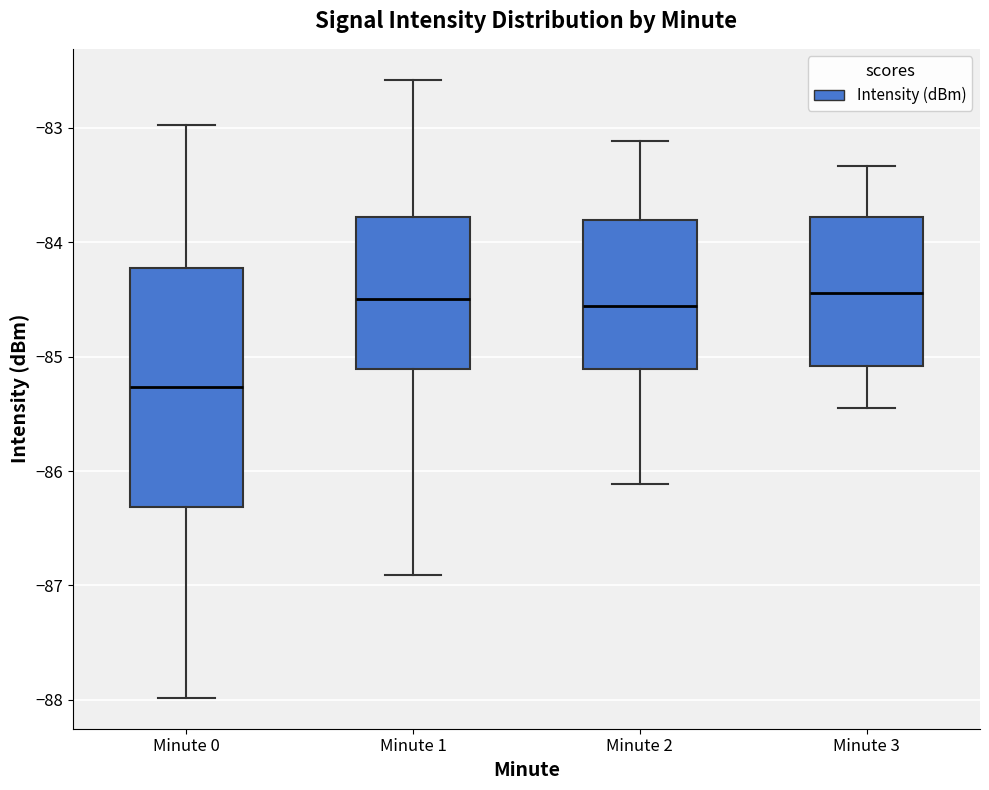

Reading left to right, transcribe this box plot: for each box, give where its median line is, the range the box spans, and where its two whiskers end, as read against the y-axis. The values are not printed on the chart, so give them approximately, as read against the axis.

Minute 0: median -85.3, box -86.3 to -84.2, whiskers -88.0 to -83.0
Minute 1: median -84.5, box -85.1 to -83.8, whiskers -86.9 to -82.6
Minute 2: median -84.6, box -85.1 to -83.8, whiskers -86.1 to -83.1
Minute 3: median -84.4, box -85.1 to -83.8, whiskers -85.4 to -83.3